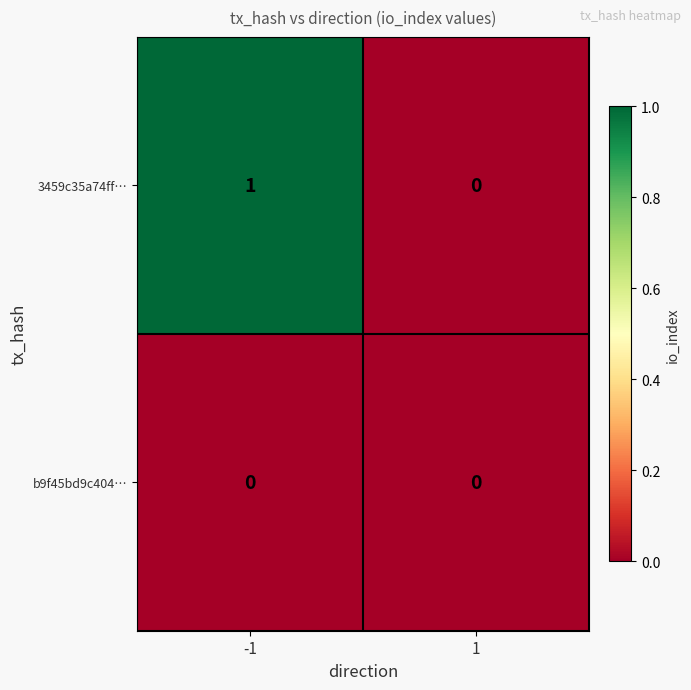

Which series has the largest total across all categories?

3459c35a74ff…